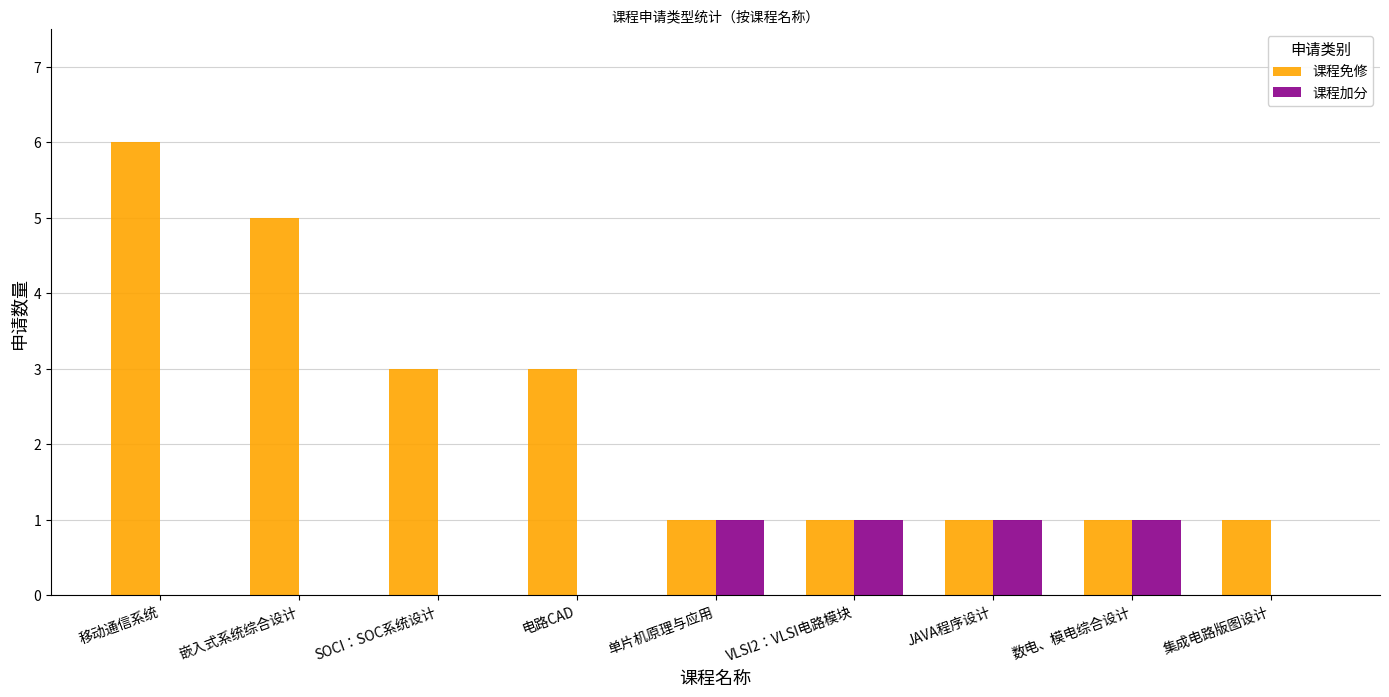

Reading left to right, what are all the values shown in this chart?

课程免修: 6	5	3	3	1	1	1	1	1
课程加分: 0	0	0	0	1	1	1	1	0